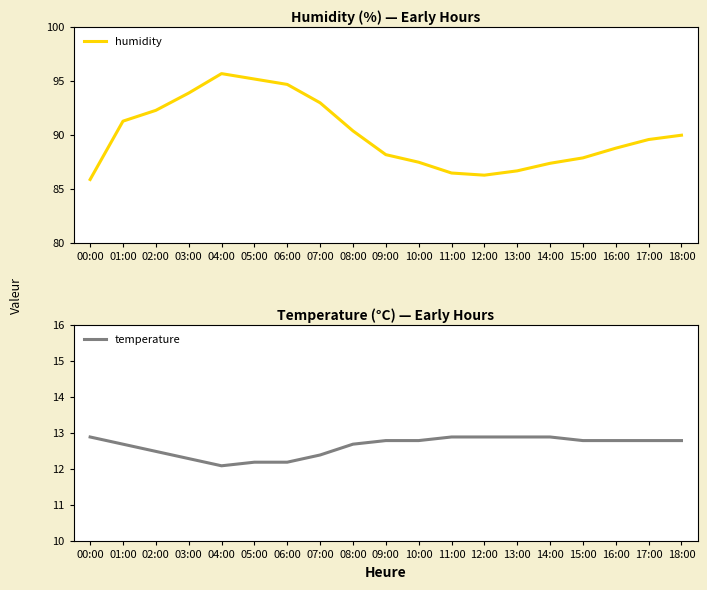

What is the difference between the second highest and minimum values in the humidity series?

9.3